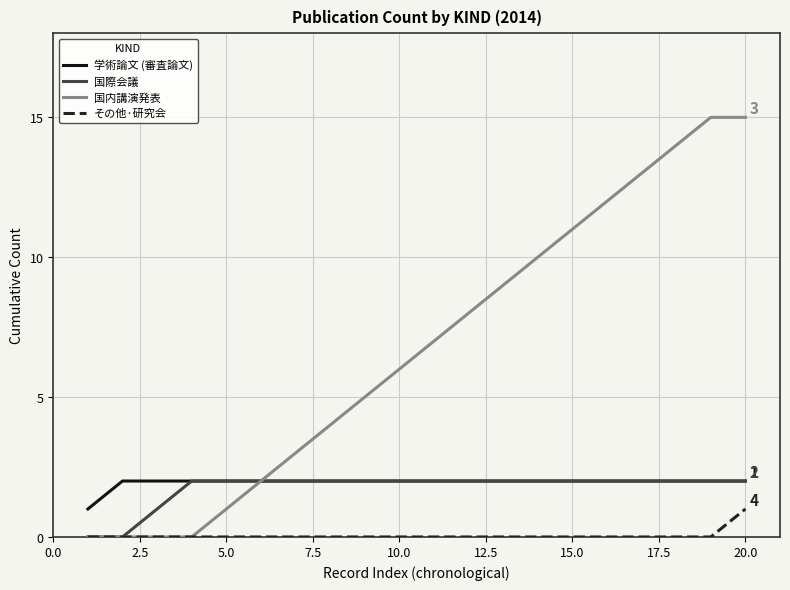

True or false: その他·研究会 and 学術論文 (審査論文) intersect in this chart.

False